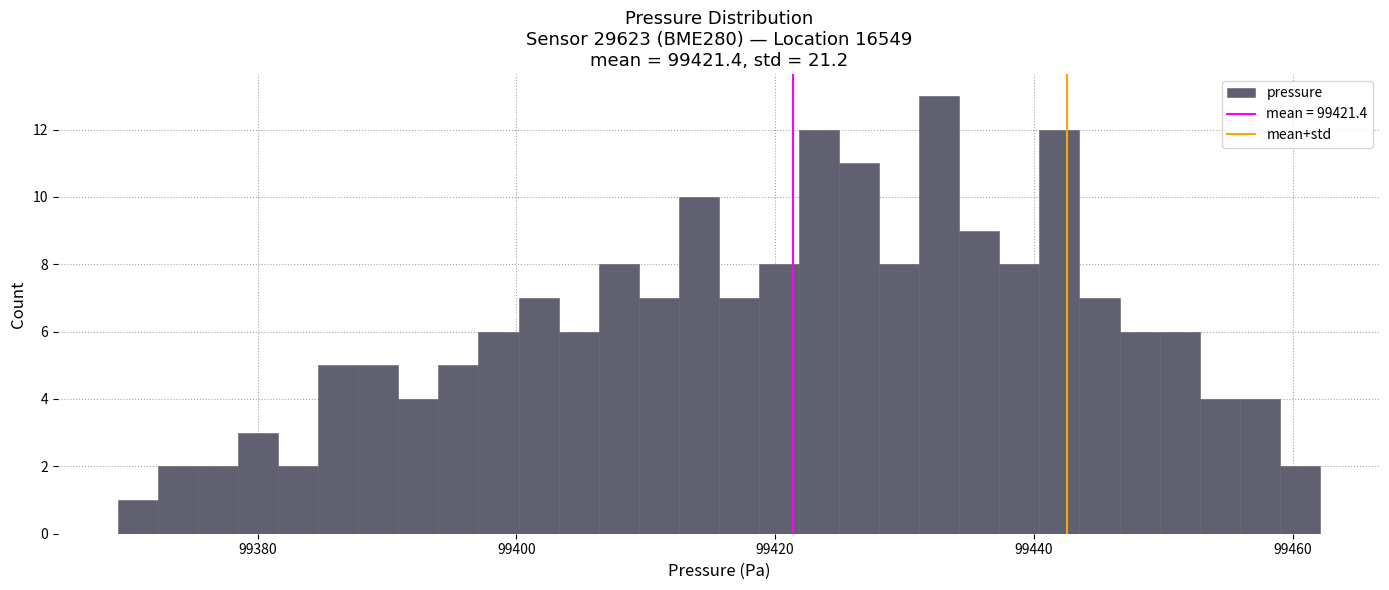

Read against the x-axis, roughly where is the centre of the tallest bar?

99432